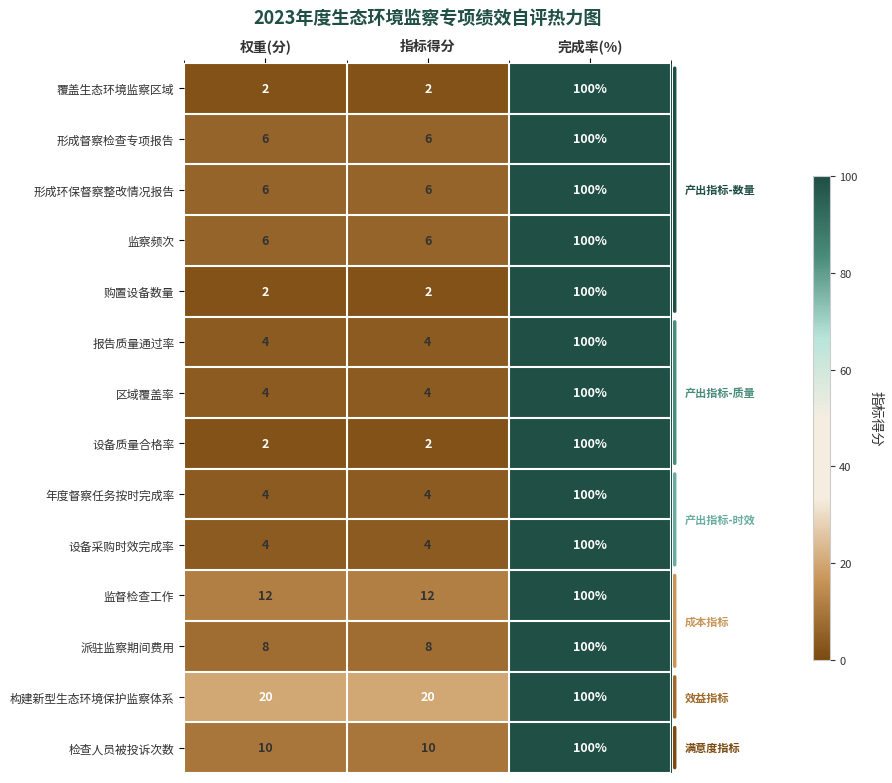

What is the greatest value displayed?

100